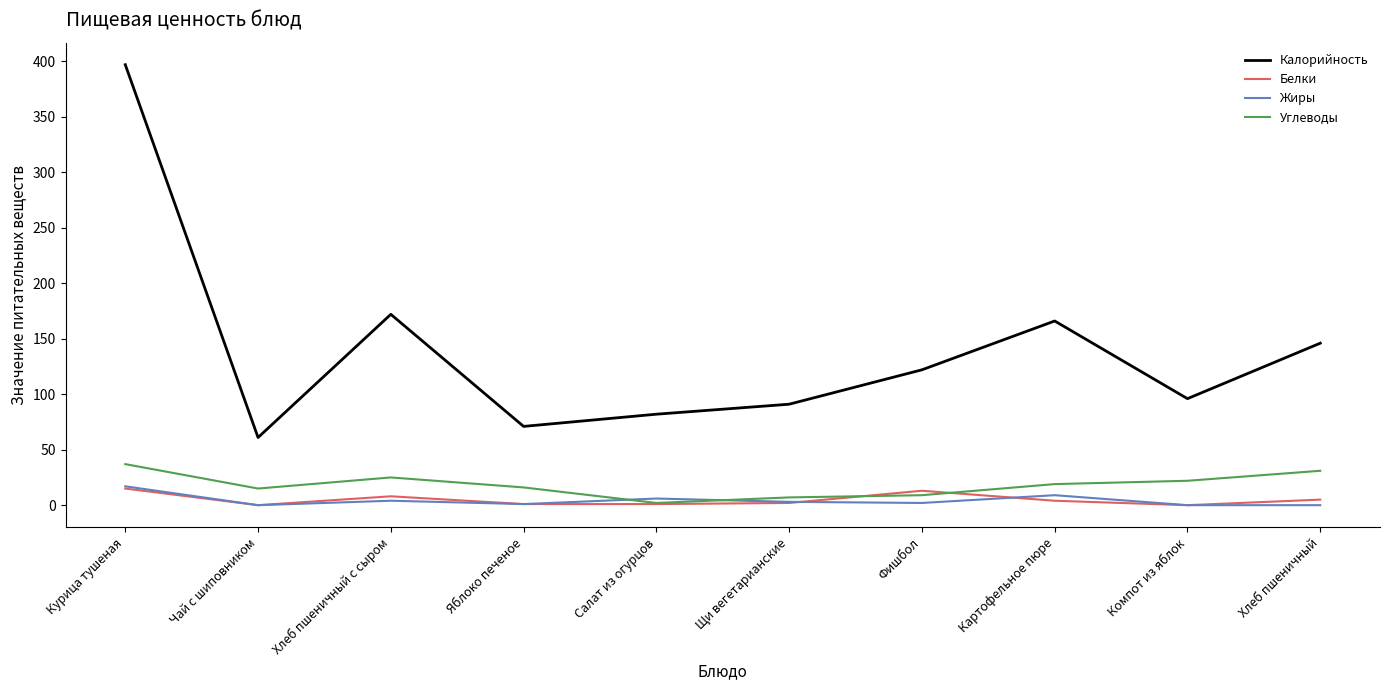

What are all the series names shown in the legend?

Калорийность, Белки, Жиры, Углеводы